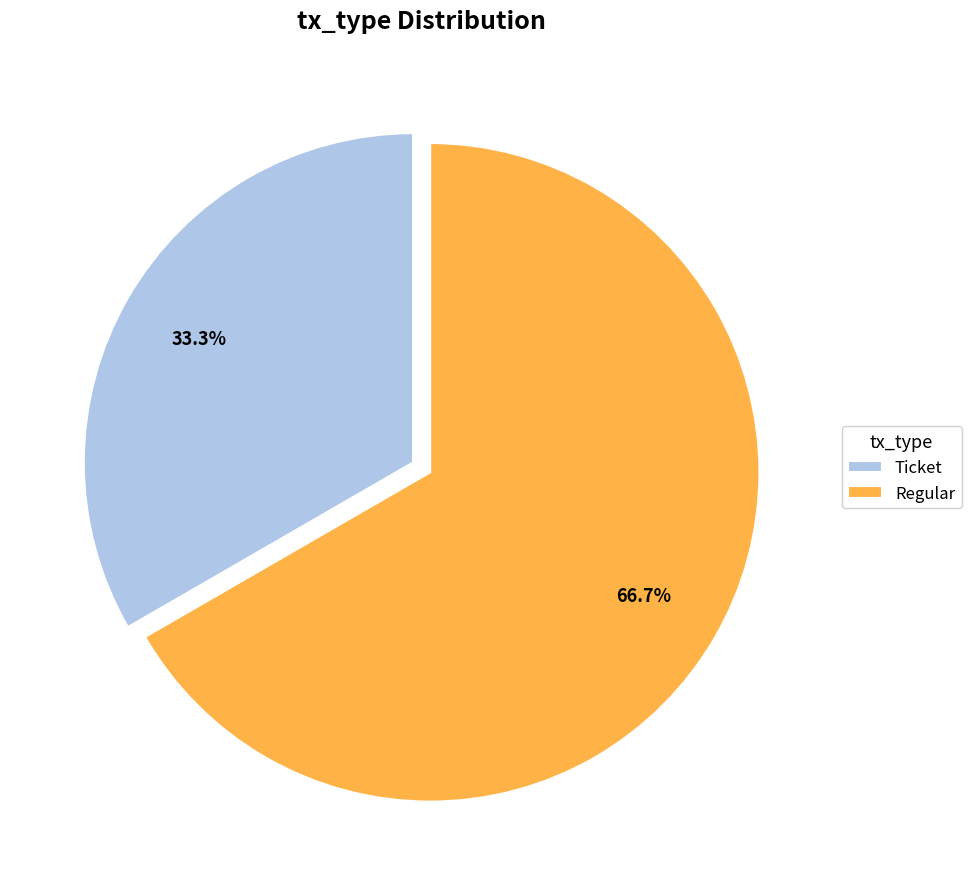

Do Ticket and Regular together represent more than half of the pie?

Yes